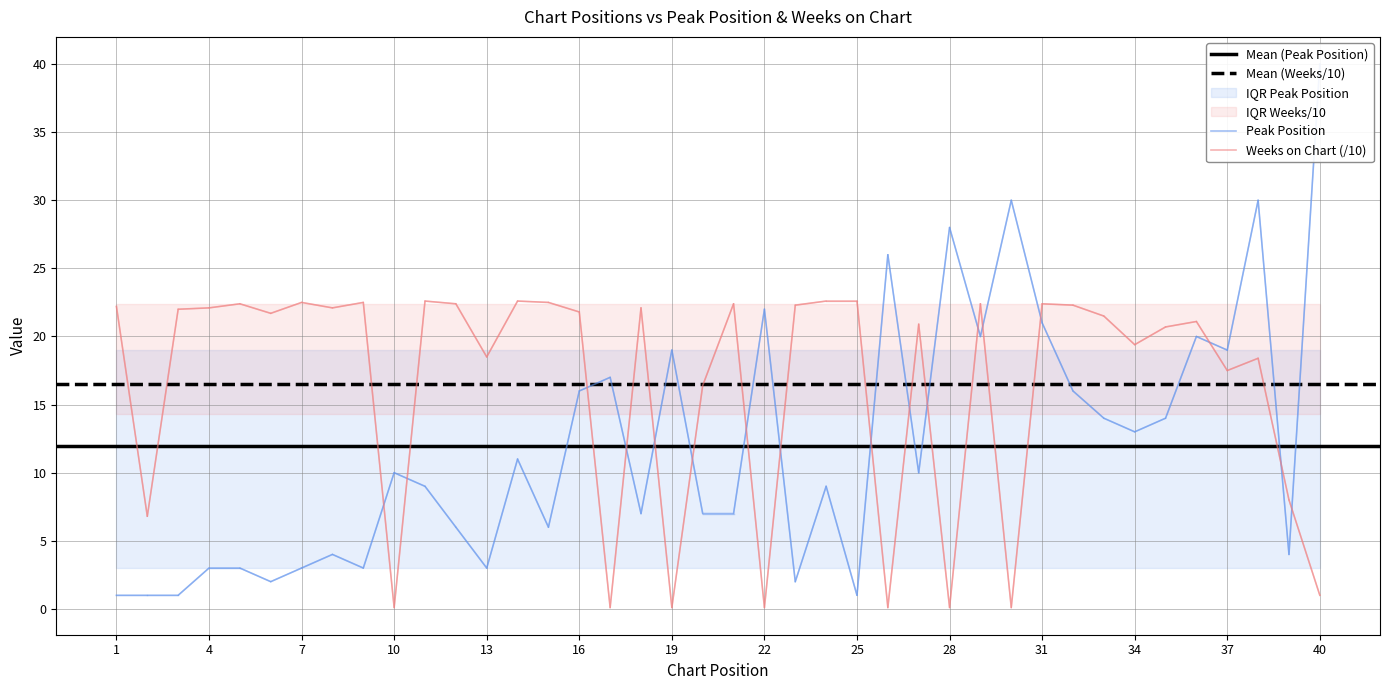

Between 1 and 40, which series saw the biggest shift?

Peak Position